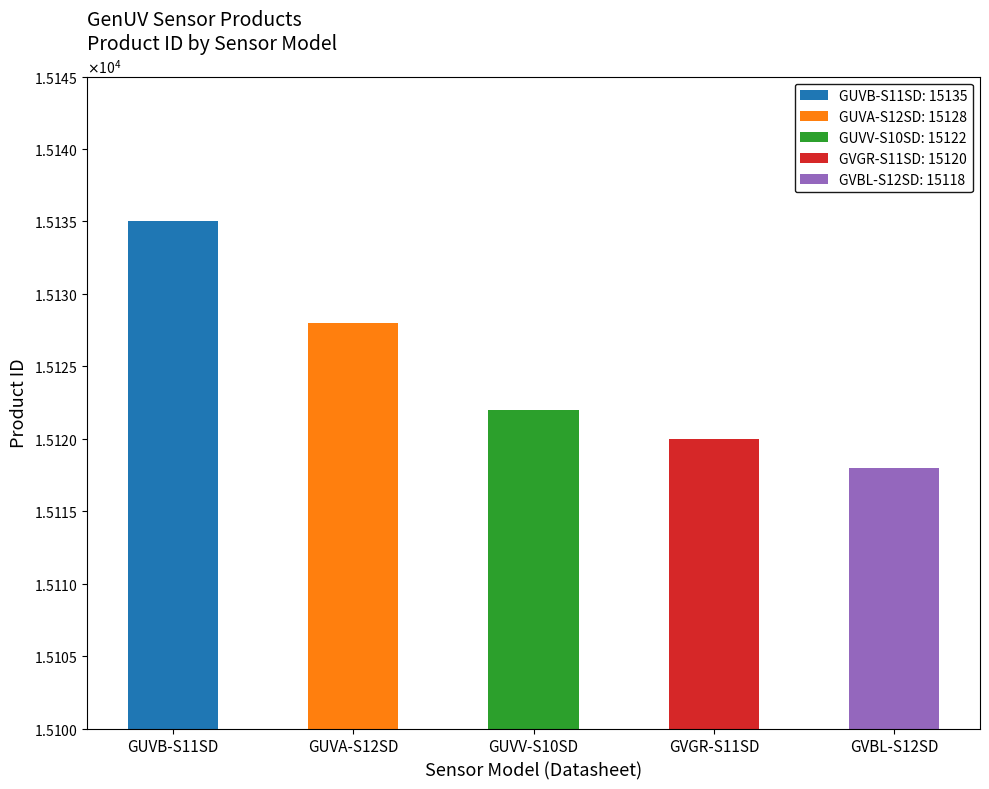

Which label corresponds to the largest value in the chart?

GUVB-S11SD